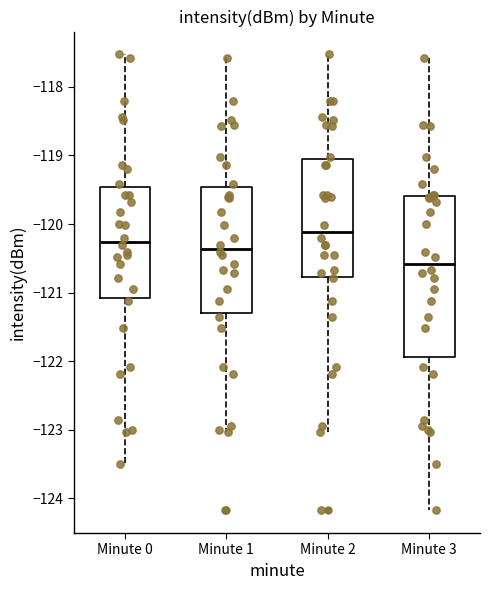

Comparing the boxes themselves (not the whiskers), which one is the tallest?

Minute 3